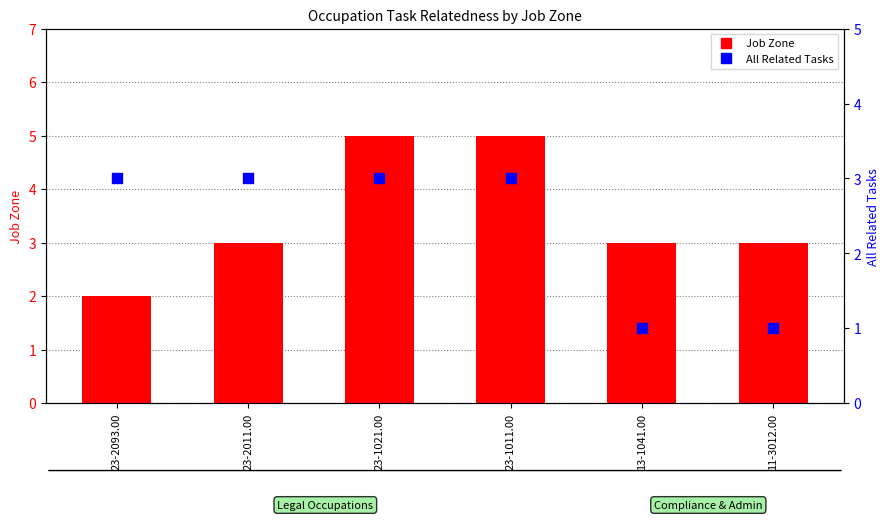

At which category is the sum across all series the highest?

23-1021.00